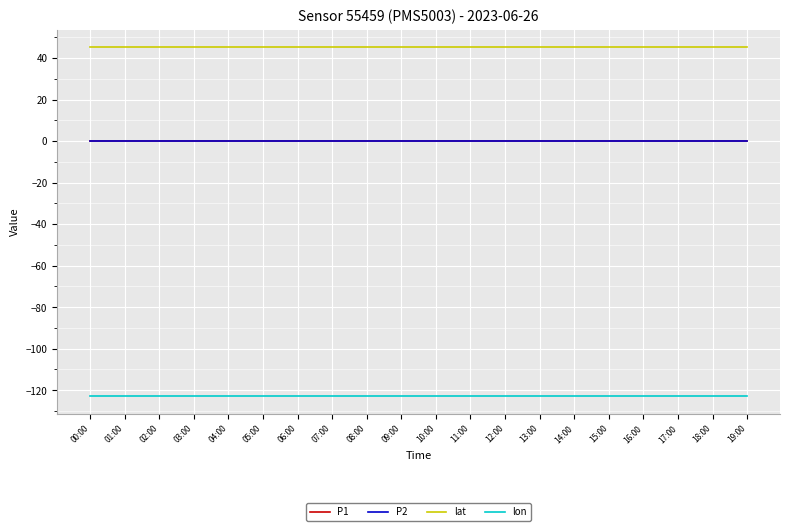

Is this an area chart (filled region under the line)?

No